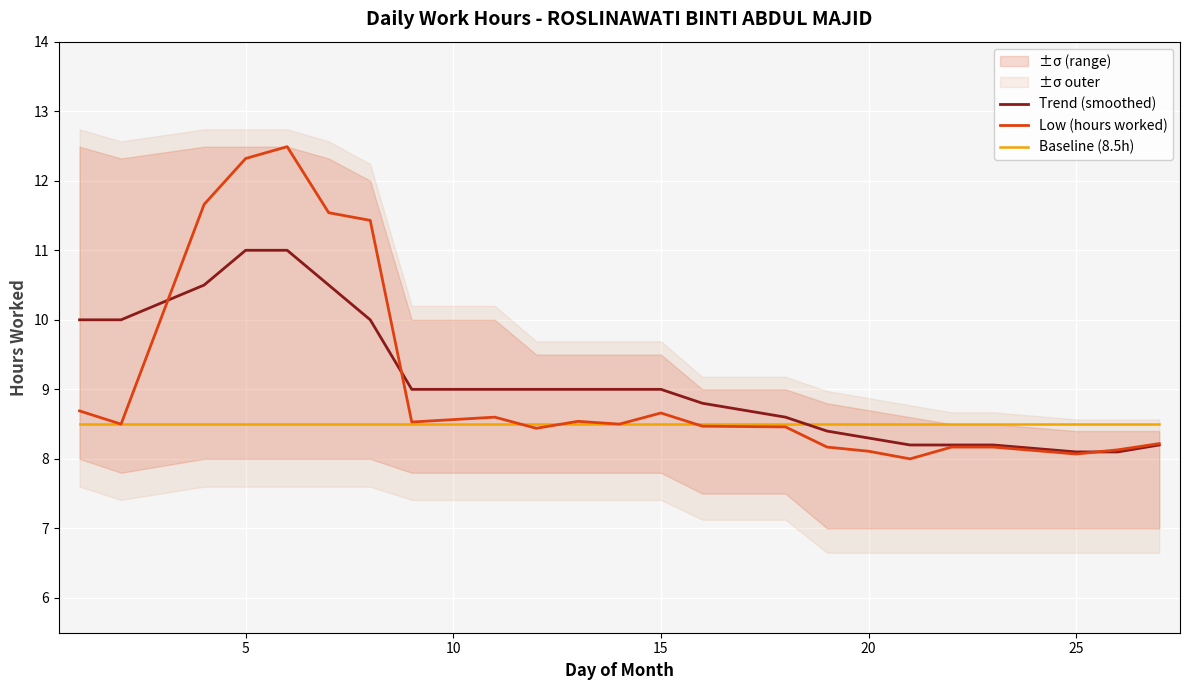

How many times do Low (hours worked) and Baseline (8.5h) cross each other?

3